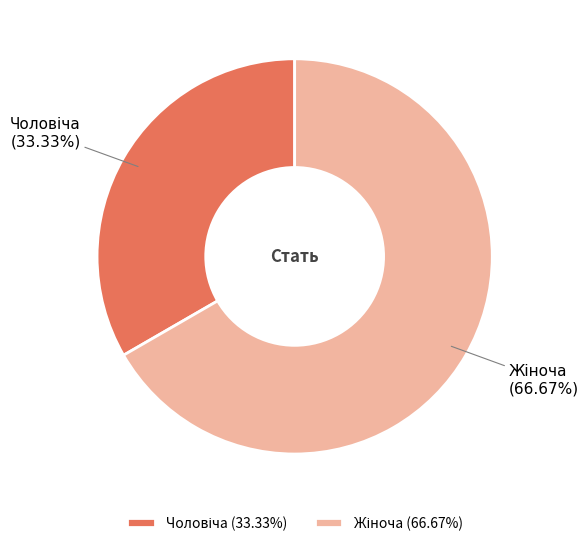

To the nearest percent, what is the difference between the largest and smallest slice percentages?

33%